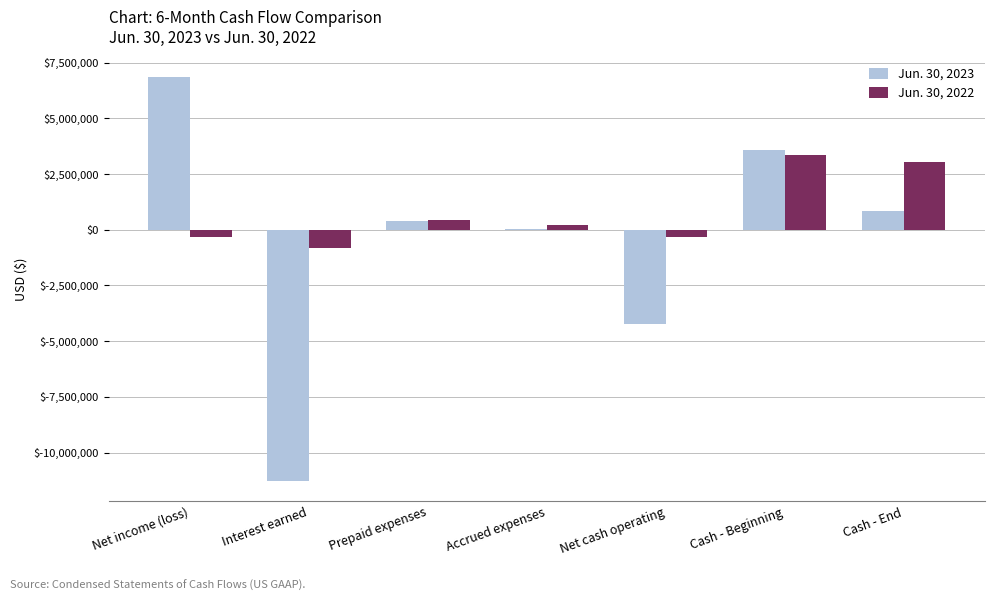

At which label is Jun. 30, 2023 closest to -2203302?

Net cash operating